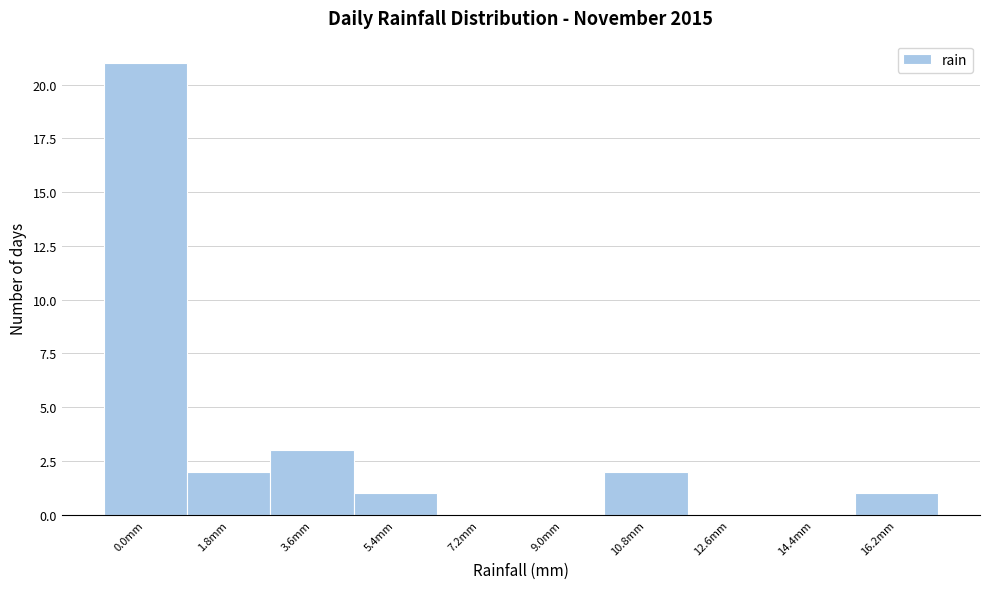

Reading left to right, transcribe all the data shown in this chart.

0.0mm=21	1.8mm=2	3.6mm=3	5.4mm=1	7.2mm=0	9.0mm=0	10.8mm=2	12.6mm=0	14.4mm=0	16.2mm=1